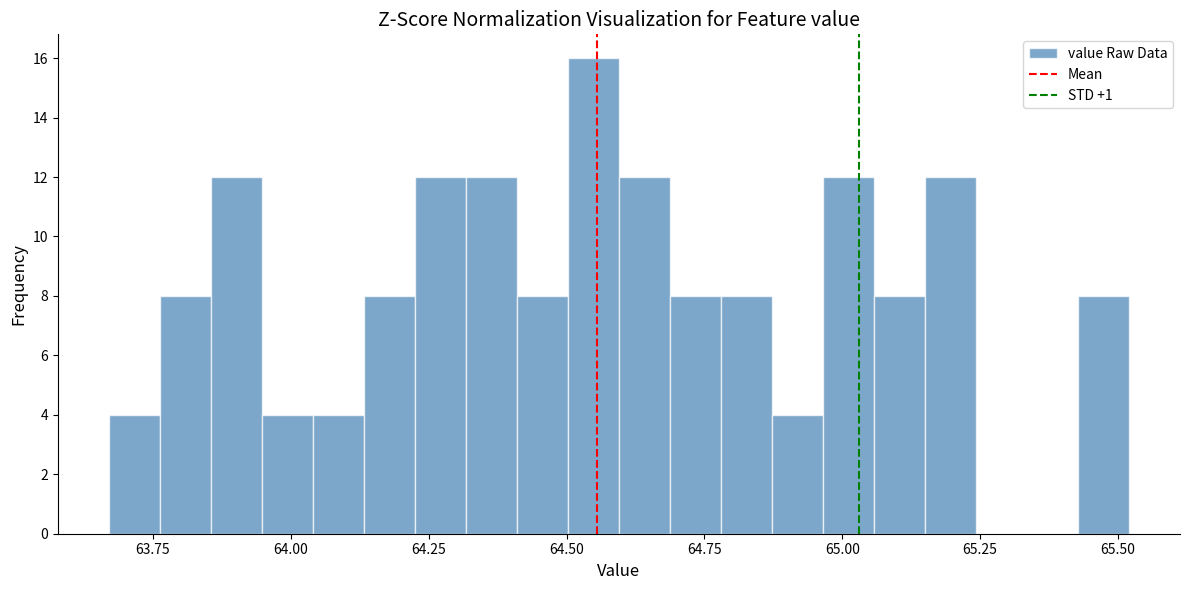

Around what value on the x-axis is the tallest bar? Give the approximate position of its centre, as read against the axis.

64.55